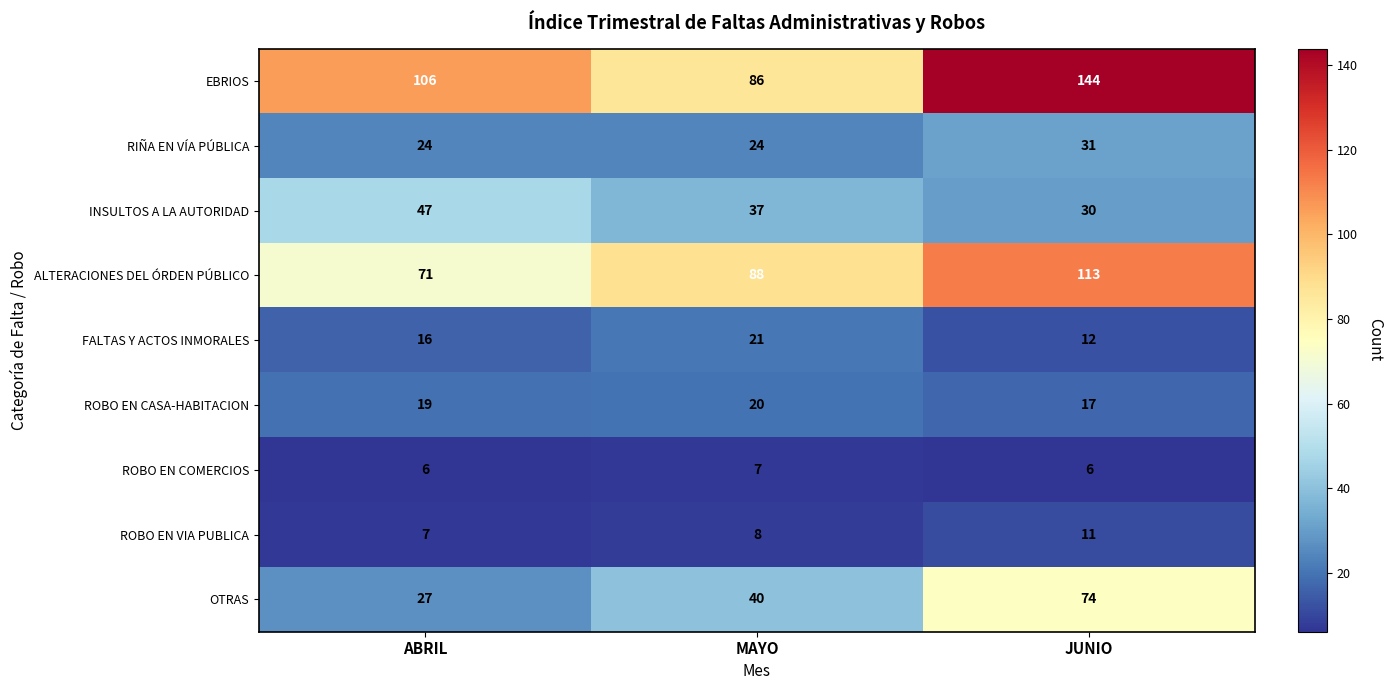

At how many categories does at least one series exceed 30?

3